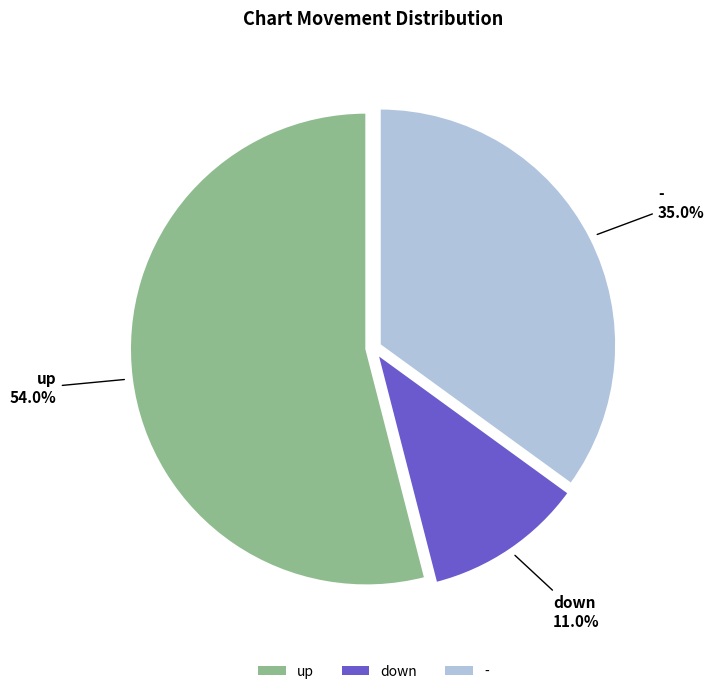

Rank the categories by value from lowest to highest.

down, -, up